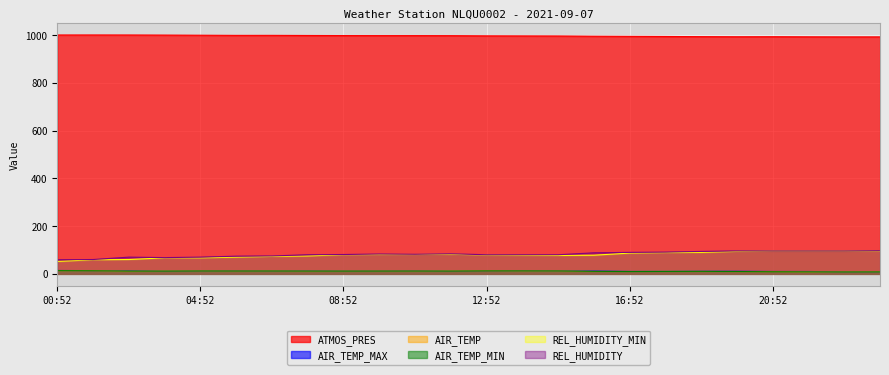

At which category is the sum across all series the highest?

20:52